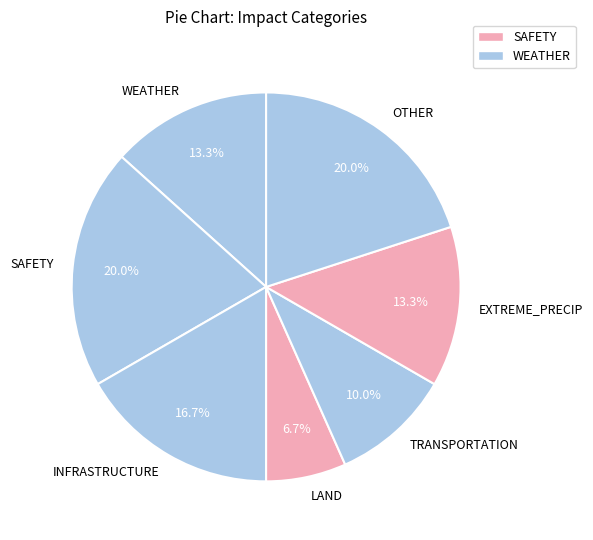

Approximately how many times larger is the value at WEATHER compared to TRANSPORTATION?

1.3